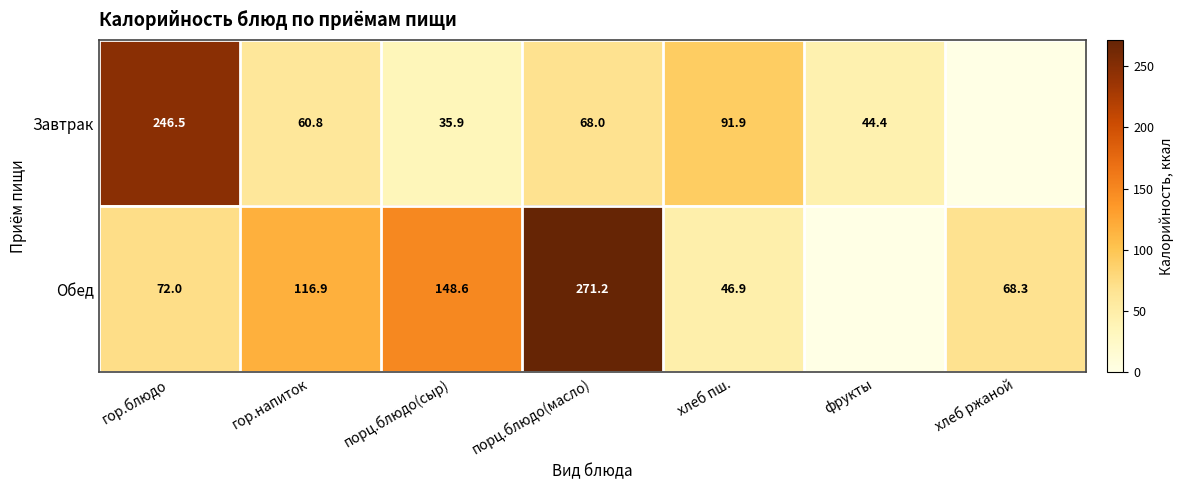

Which series changed the most between порц.блюдо(сыр) and порц.блюдо(масло)?

Обед